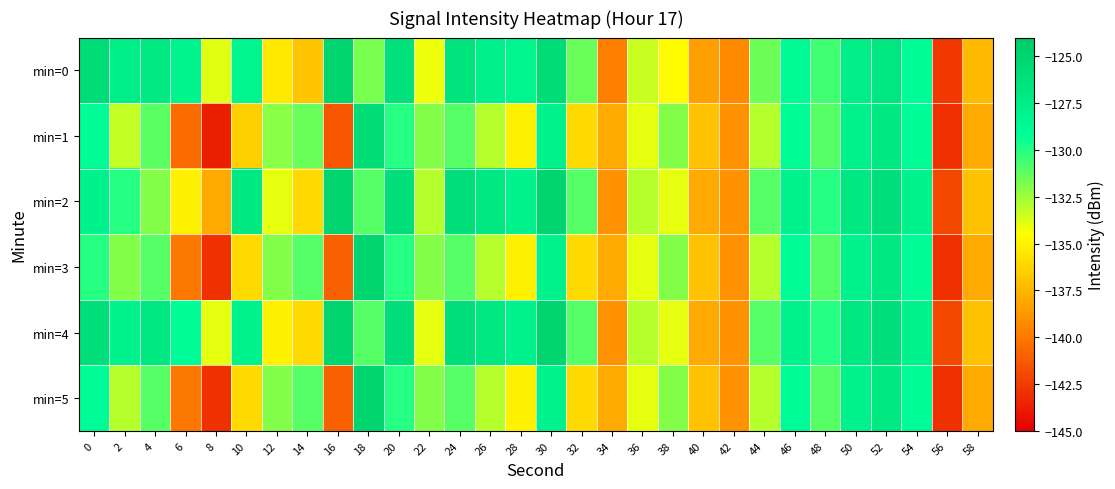

Reading left to right, extract all data points from this chart.

min=0: 0=-125.8	2=-127.6	4=-127.1	6=-128.2	8=-133.9	10=-128.3	12=-135.4	14=-136.8	16=-125.0	18=-131.7	20=-126.3	22=-134.1	24=-126.4	26=-127.9	28=-128.3	30=-125.8	32=-131.5	34=-139.7	36=-133.4	38=-134.6	40=-138.4	42=-139.3	44=-131.5	46=-128.8	48=-130.6	50=-127.5	52=-126.8	54=-129.0	56=-142.6	58=-137.3
min=1: 0=-129.1	2=-133.2	4=-131.1	6=-140.5	8=-143.7	10=-136.4	12=-132.0	14=-131.4	16=-141.4	18=-125.8	20=-130.0	22=-132.0	24=-131.0	26=-133.0	28=-135.0	30=-128.0	32=-136.0	34=-138.0	36=-134.0	38=-132.0	40=-137.0	42=-139.0	44=-133.0	46=-129.0	48=-131.0	50=-128.0	52=-127.0	54=-129.0	56=-143.0	58=-138.0
min=2: 0=-128.0	2=-130.0	4=-132.0	6=-135.0	8=-138.0	10=-127.0	12=-134.0	14=-136.0	16=-125.0	18=-131.0	20=-126.0	22=-133.0	24=-126.0	26=-127.0	28=-128.0	30=-125.0	32=-131.0	34=-139.0	36=-133.0	38=-134.0	40=-138.0	42=-139.0	44=-131.0	46=-128.0	48=-130.0	50=-127.0	52=-126.0	54=-128.0	56=-142.0	58=-137.0
min=3: 0=-130.0	2=-132.0	4=-131.0	6=-140.0	8=-143.0	10=-136.0	12=-132.0	14=-131.0	16=-141.0	18=-125.0	20=-130.0	22=-132.0	24=-131.0	26=-133.0	28=-135.0	30=-128.0	32=-136.0	34=-138.0	36=-134.0	38=-132.0	40=-137.0	42=-139.0	44=-133.0	46=-129.0	48=-131.0	50=-128.0	52=-127.0	54=-129.0	56=-143.0	58=-138.0
min=4: 0=-126.0	2=-128.0	4=-127.0	6=-129.0	8=-134.0	10=-128.0	12=-135.0	14=-136.0	16=-125.0	18=-131.0	20=-126.0	22=-134.0	24=-126.0	26=-127.0	28=-128.0	30=-125.0	32=-131.0	34=-139.0	36=-133.0	38=-134.0	40=-138.0	42=-139.0	44=-131.0	46=-128.0	48=-130.0	50=-127.0	52=-126.0	54=-128.0	56=-142.0	58=-137.0
min=5: 0=-129.0	2=-133.0	4=-131.0	6=-140.0	8=-143.0	10=-136.0	12=-132.0	14=-131.0	16=-141.0	18=-125.0	20=-130.0	22=-132.0	24=-131.0	26=-133.0	28=-135.0	30=-128.0	32=-136.0	34=-138.0	36=-134.0	38=-132.0	40=-137.0	42=-139.0	44=-133.0	46=-129.0	48=-131.0	50=-128.0	52=-127.0	54=-129.0	56=-143.0	58=-138.0